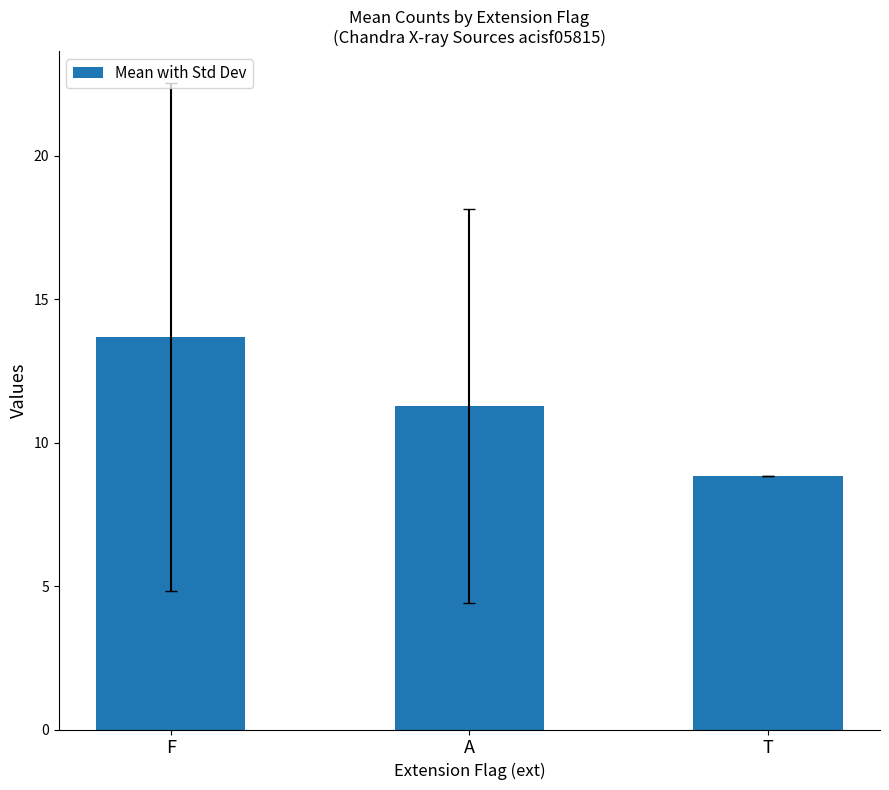

List the labels in order of value, smallest first.

T, A, F